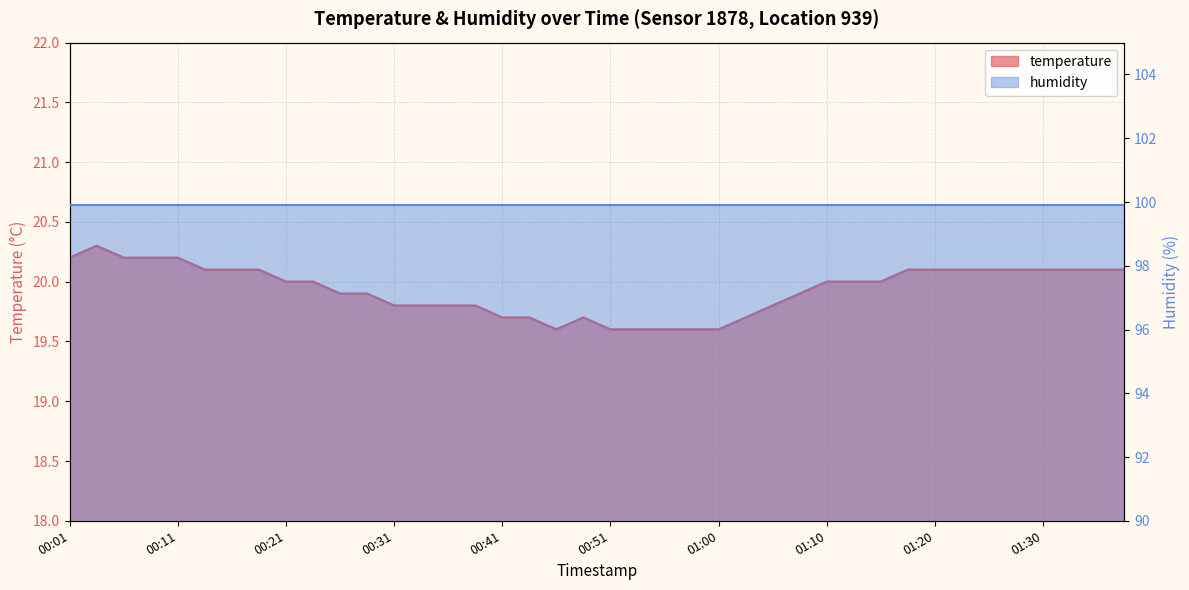

At which category does the data reach its first local peak?

00:04